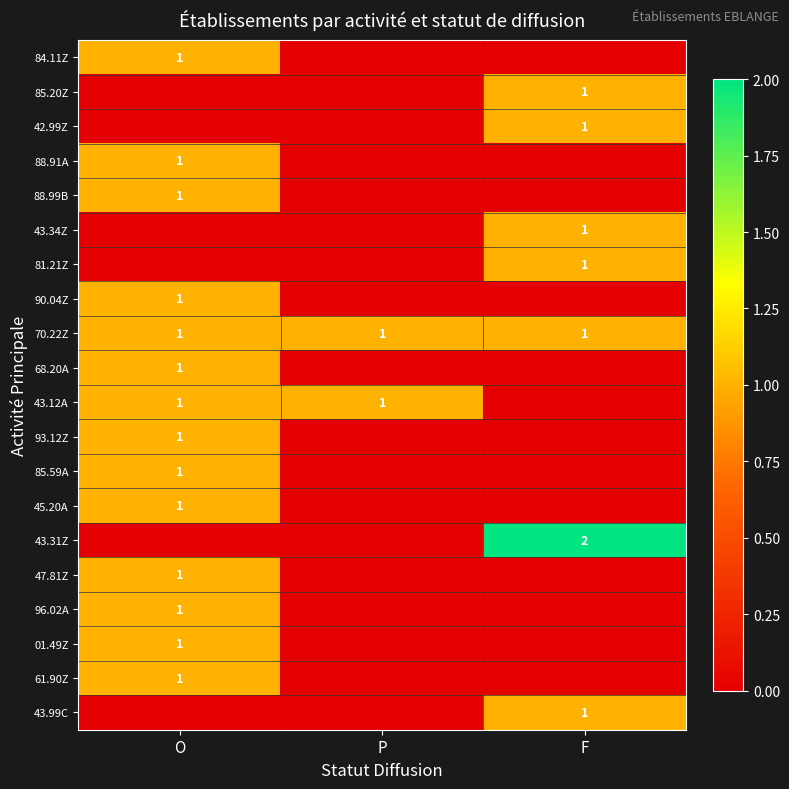

The 45.20A series shows 1 at O. True or false?

True